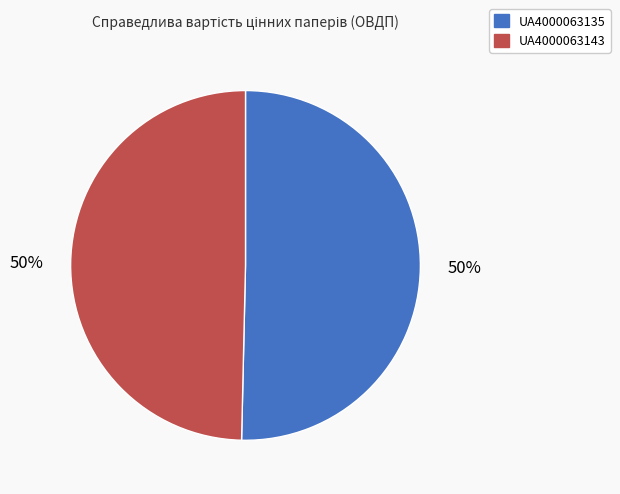

What percentage is the UA4000063143 slice, to the nearest percent?

50%